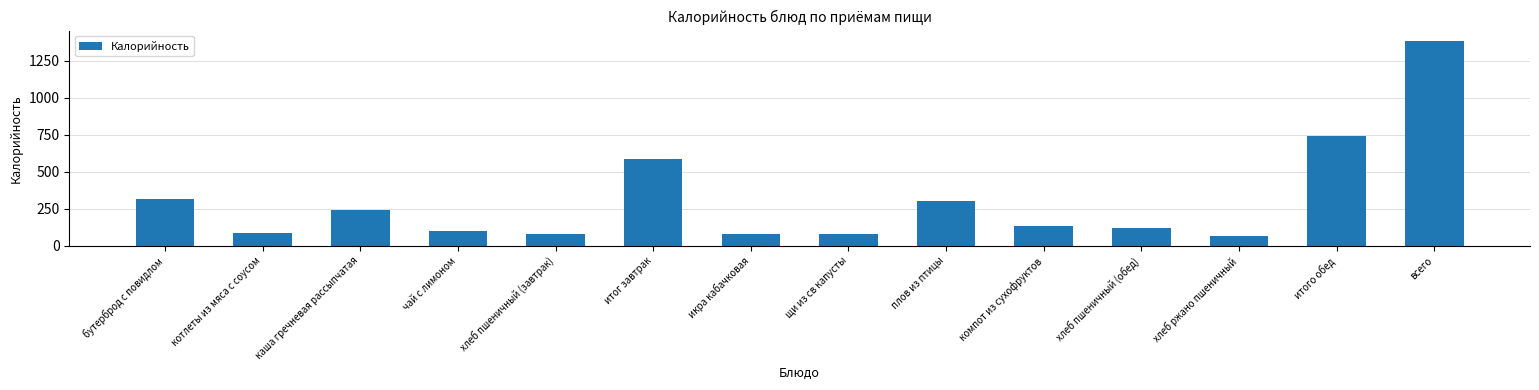

What is the maximum value shown in the chart?

1386.3